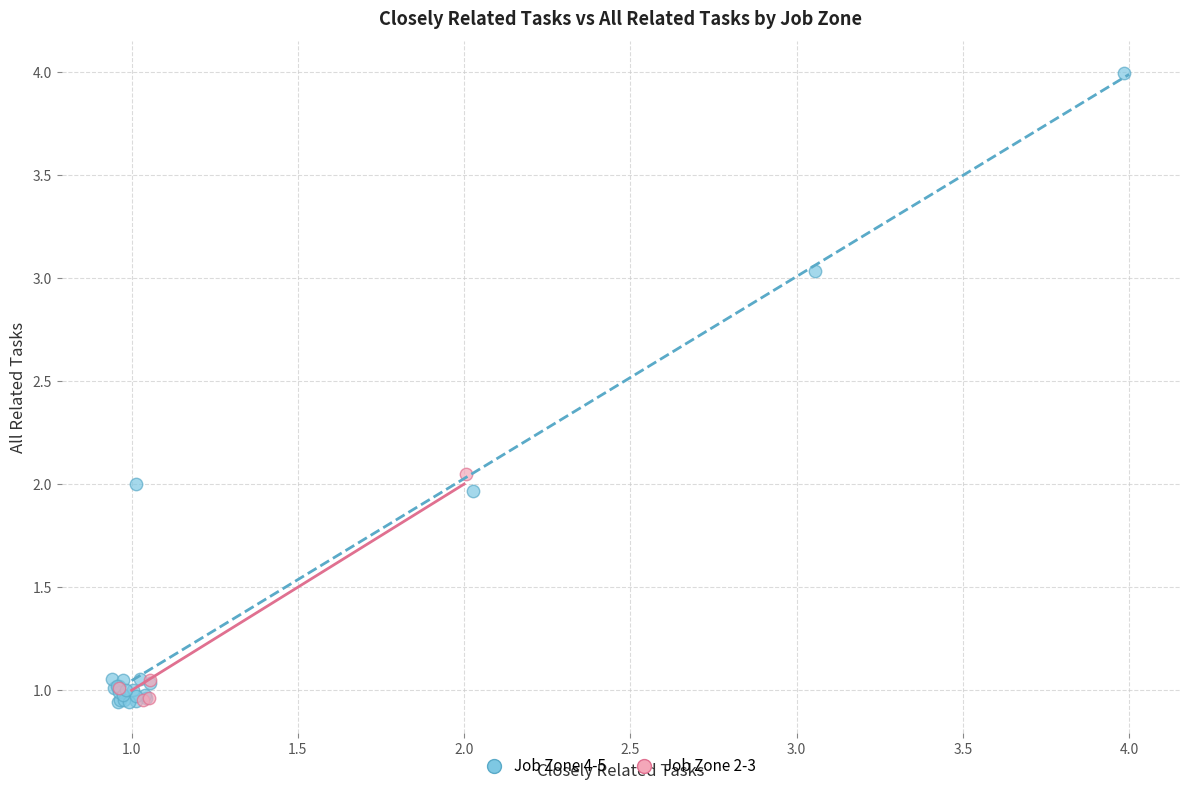

What are all the series names shown in the legend?

Job Zone 4-5, Job Zone 2-3